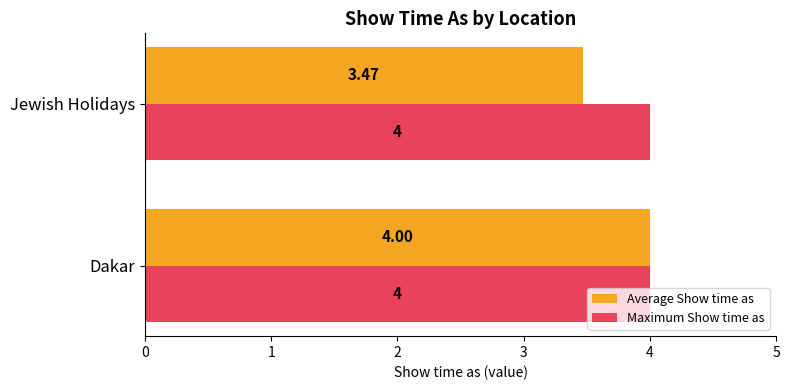

What is the sum of the Maximum Show time as values at Dakar and Jewish Holidays?

8.0